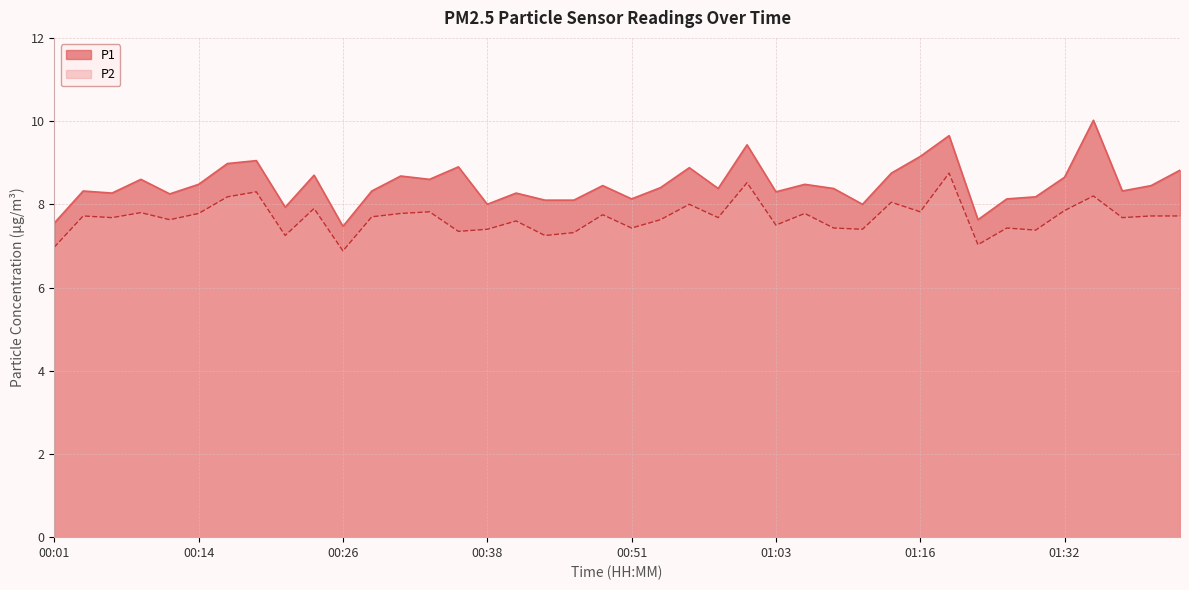

True or false: P2 and P1 cross at least once.

False